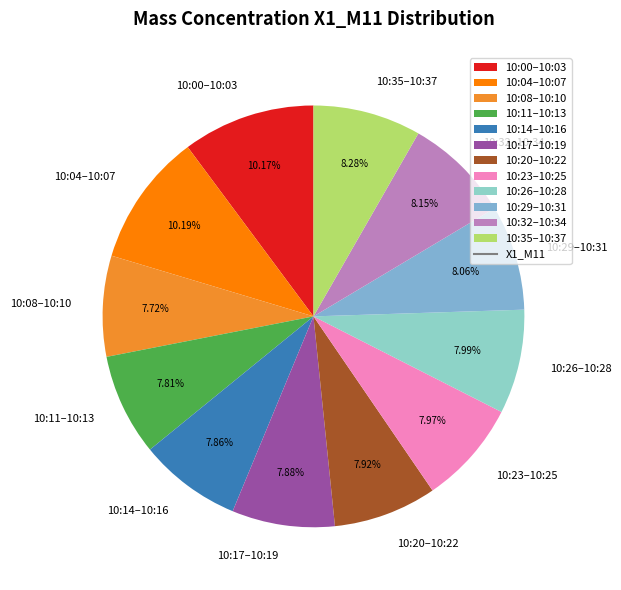

What is the ratio of the value at 10:26–10:28 to the value at 10:11–10:13?

1.0